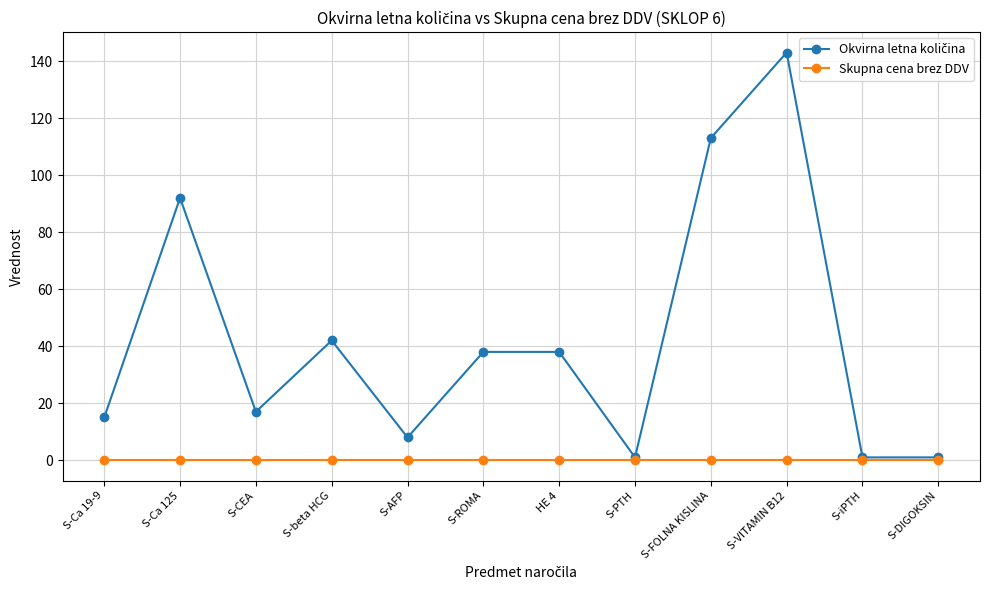

What is the total value across all series at S-iPTH?

1